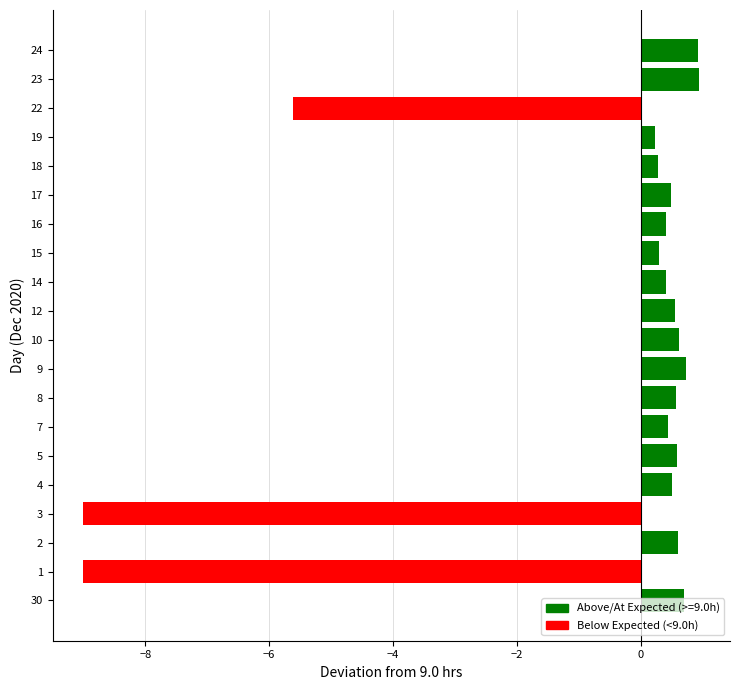

Where is the data nearest to the value -4?

22